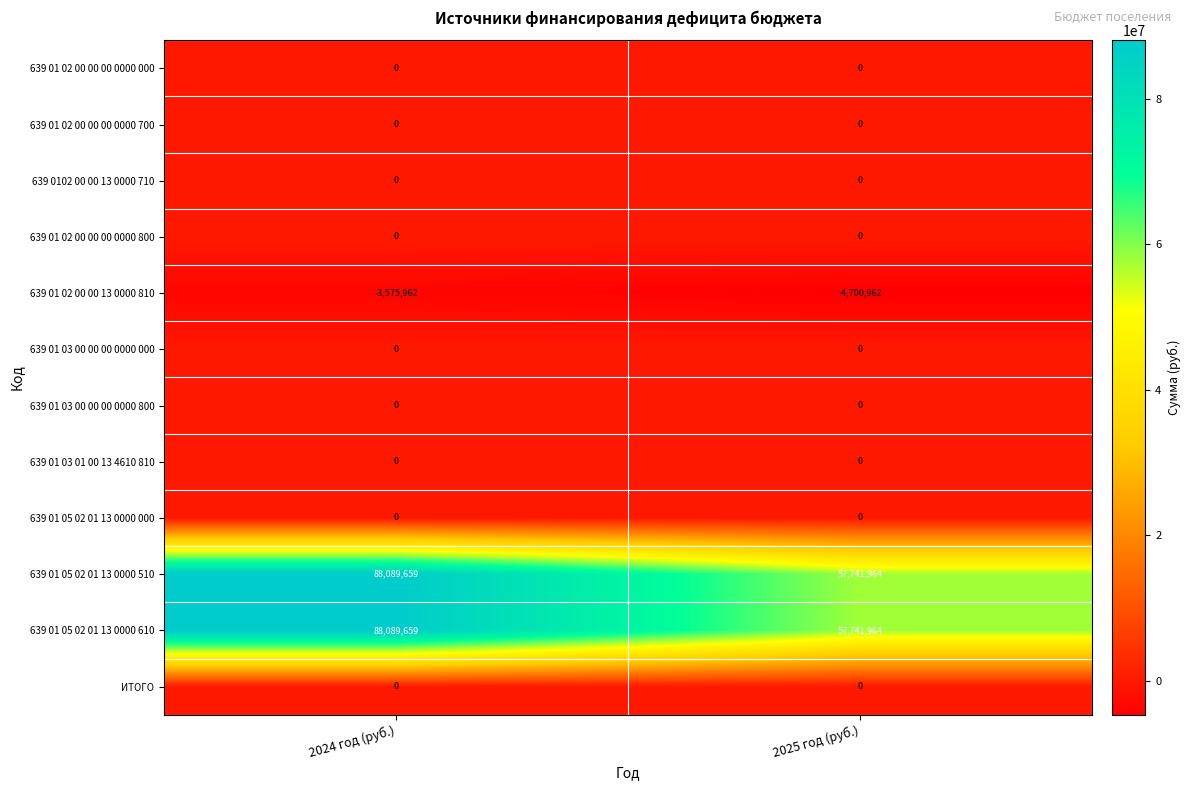

Is it true that 639 01 05 02 01 13 0000 000 equals 0 at 2025 год (руб.)?

True